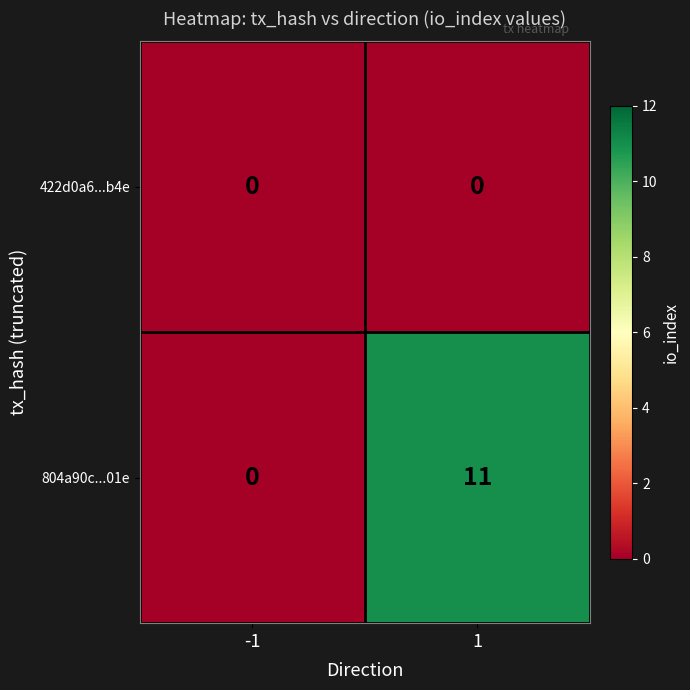

What is the difference between the 804a90c...01e values at 1 and -1?

11